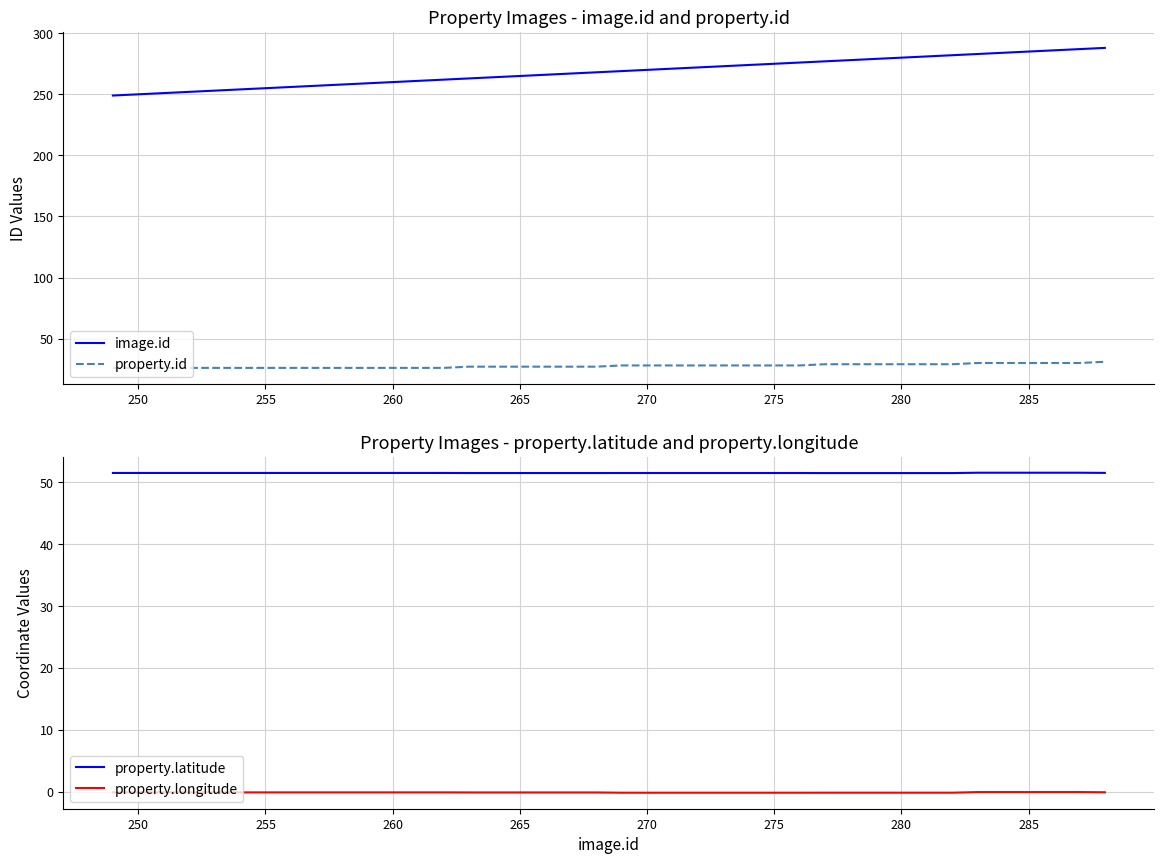

What are all the series names shown in the legend?

image.id, property.id, property.latitude, property.longitude